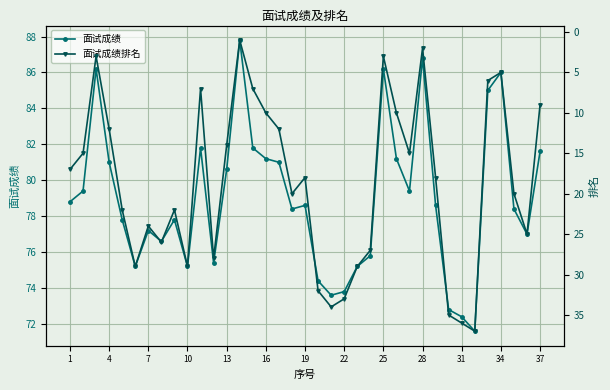

True or false: 面试成绩 has more than 2 points higher than both neighbors.

True